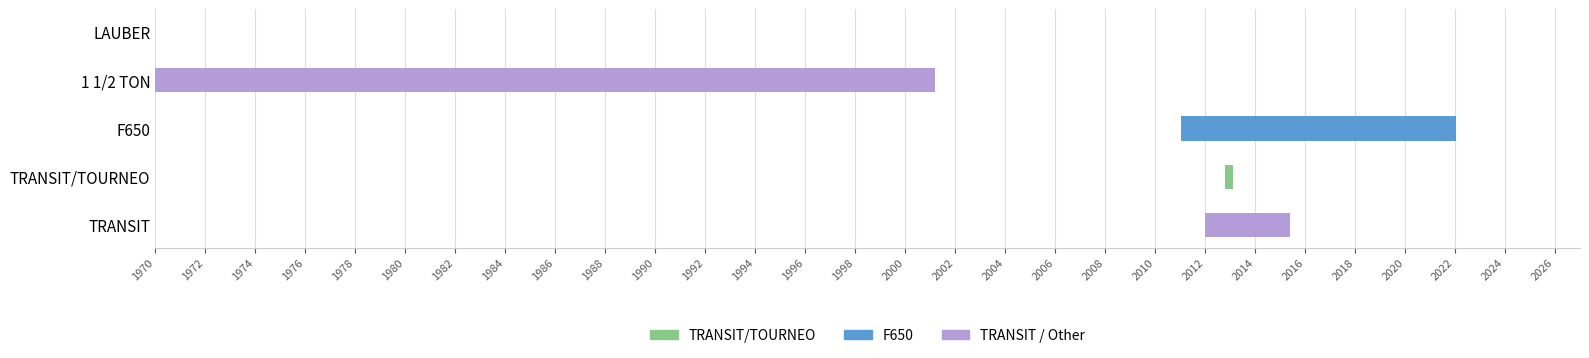

What is the difference between the datum_eerste_toelating values at TRANSIT/TOURNEO and TRANSIT?

9797